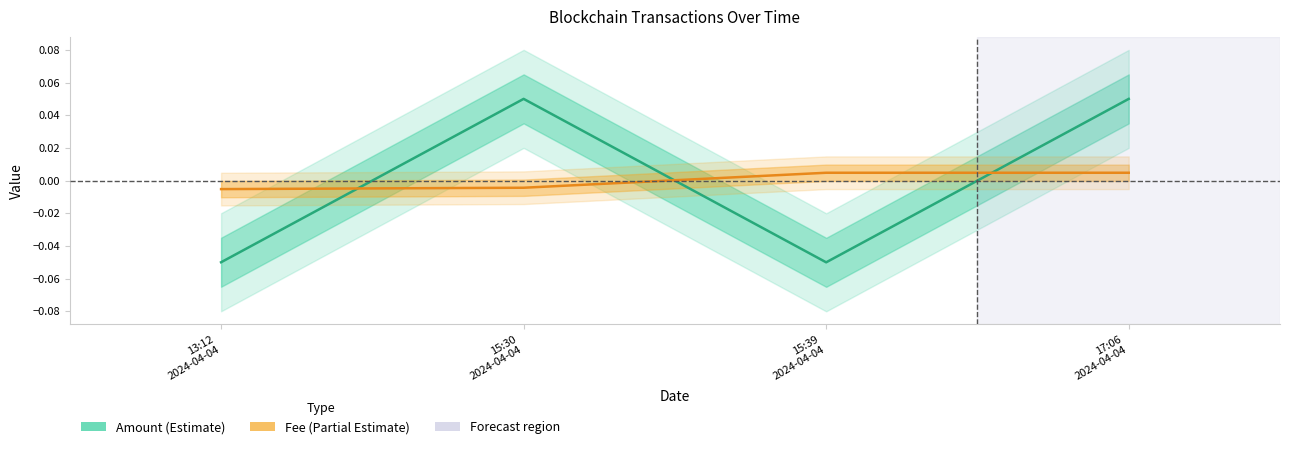

What is the label of the 2nd point from the left?

15:30
2024-04-04